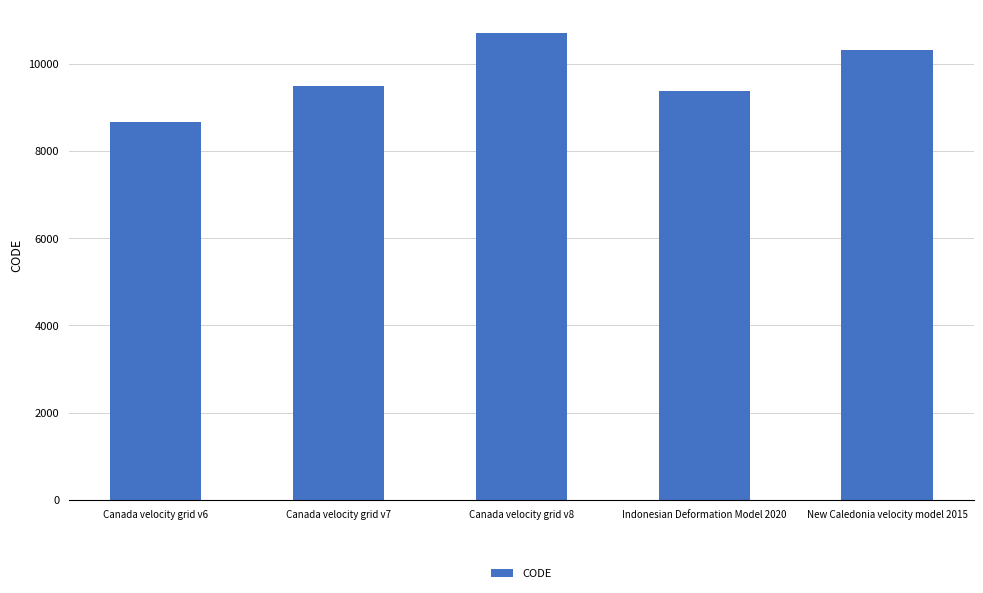

The value at Canada velocity grid v8 is 10707. True or false?

True